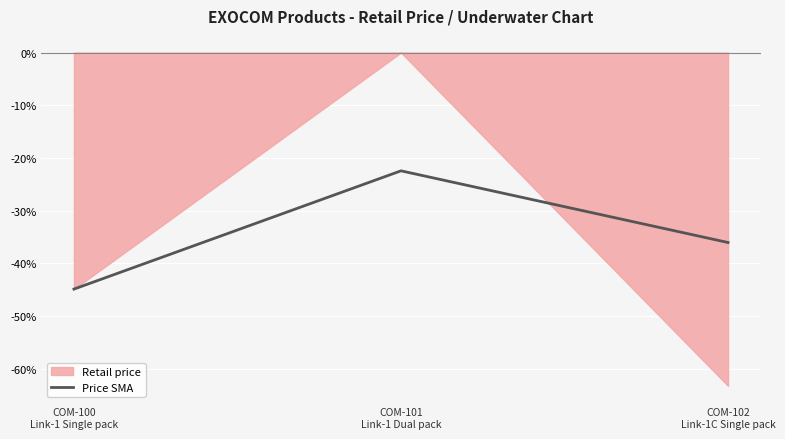

What is the highest value of the Price SMA series?

-22.5